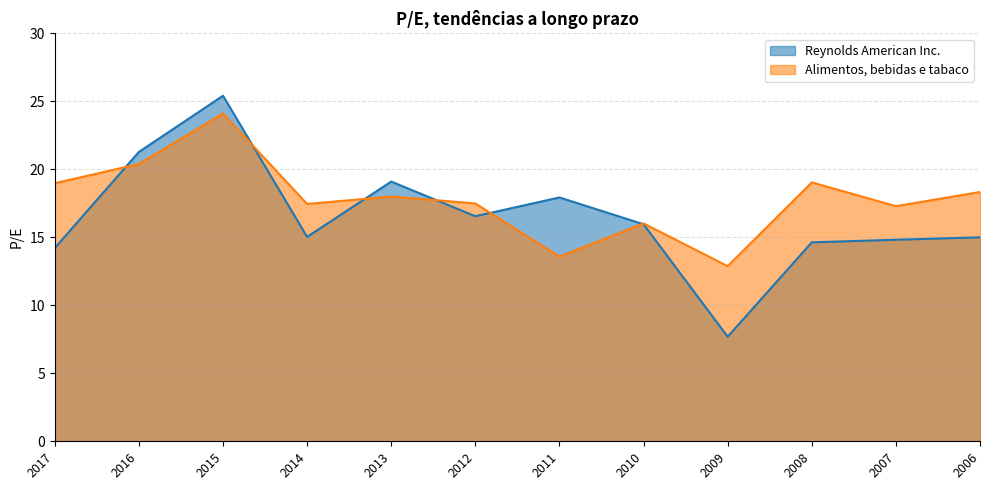

What is the spread (max minus min) of values at 2017?

4.8